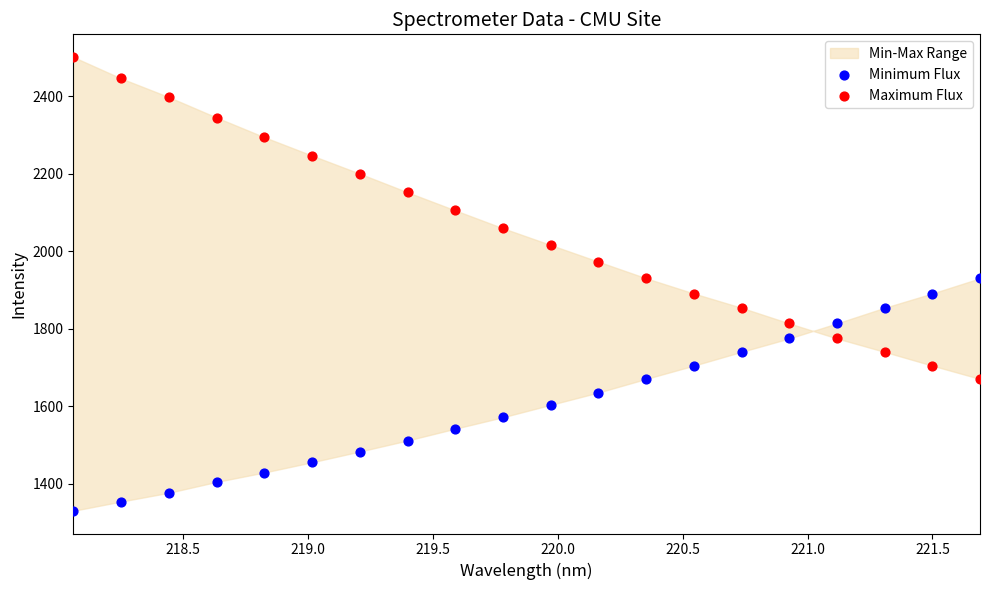

Which series reaches the maximum Y coordinate?

Maximum Flux